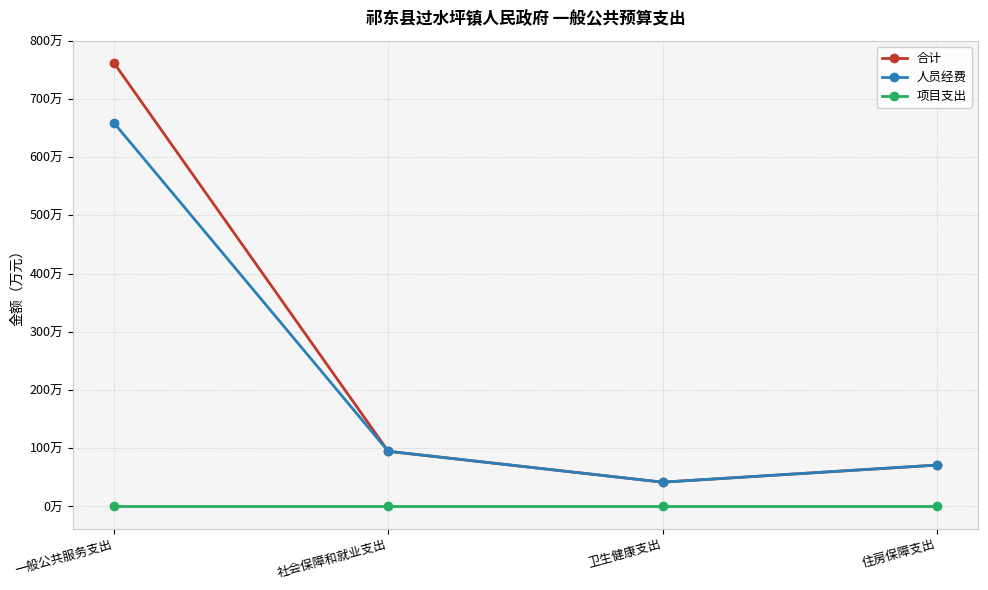

What is the label of the 4th point from the left?

住房保障支出